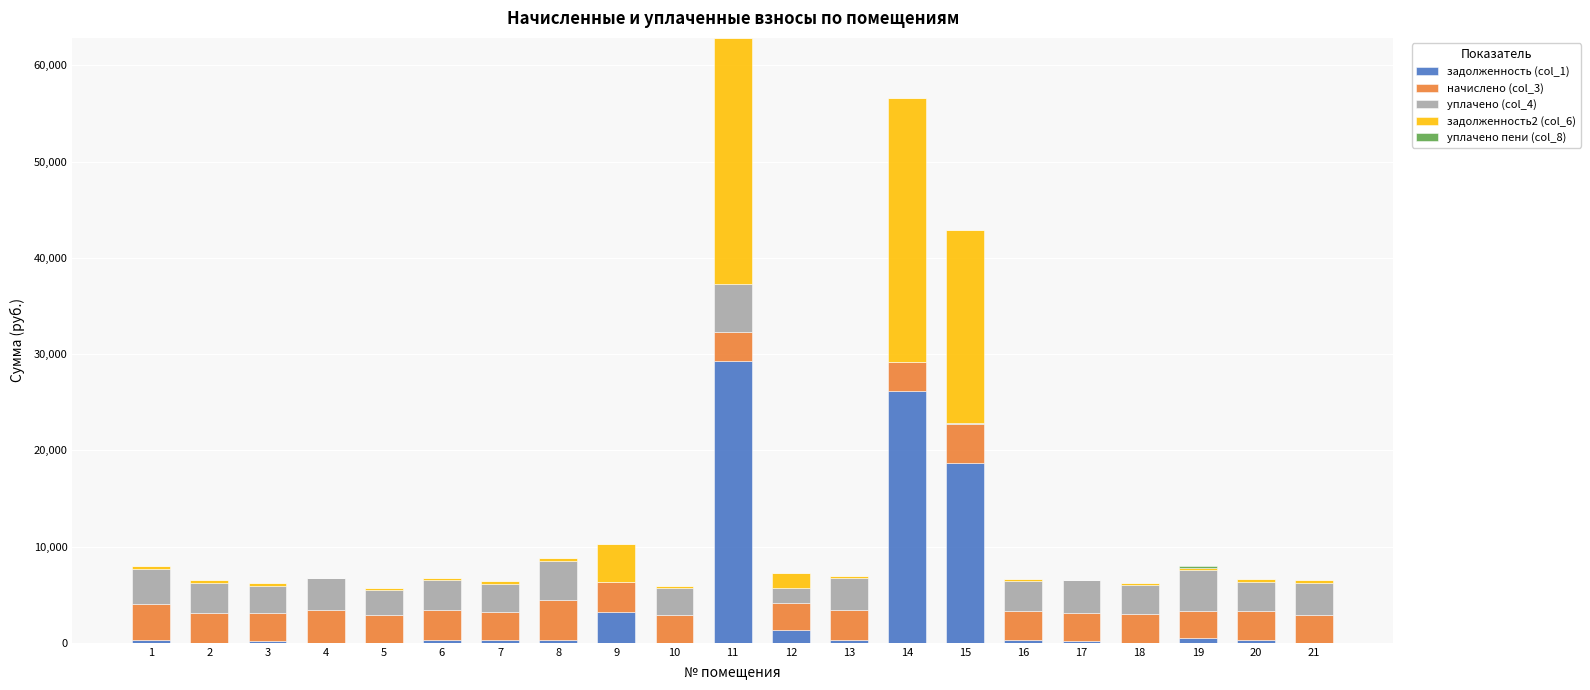

Are the bars horizontal?

No